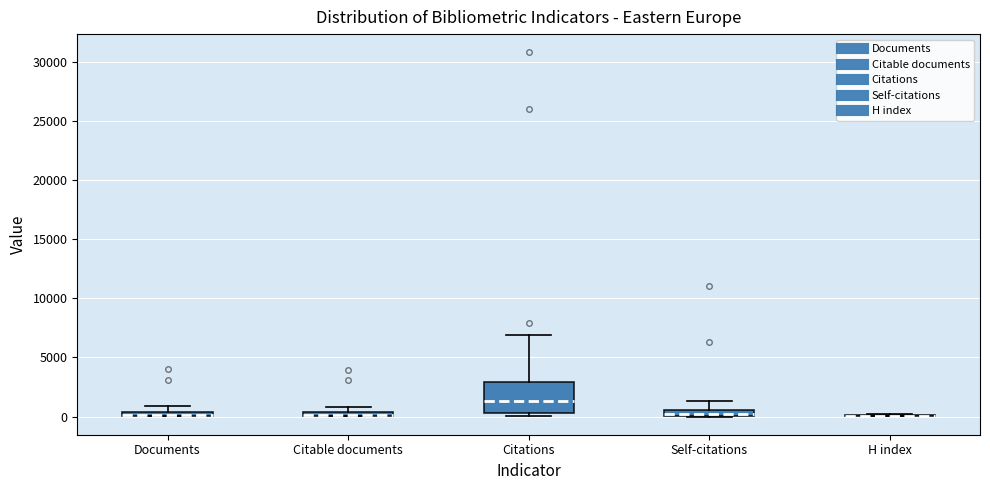

Comparing the boxes themselves (not the whiskers), which one is the tallest?

Citations